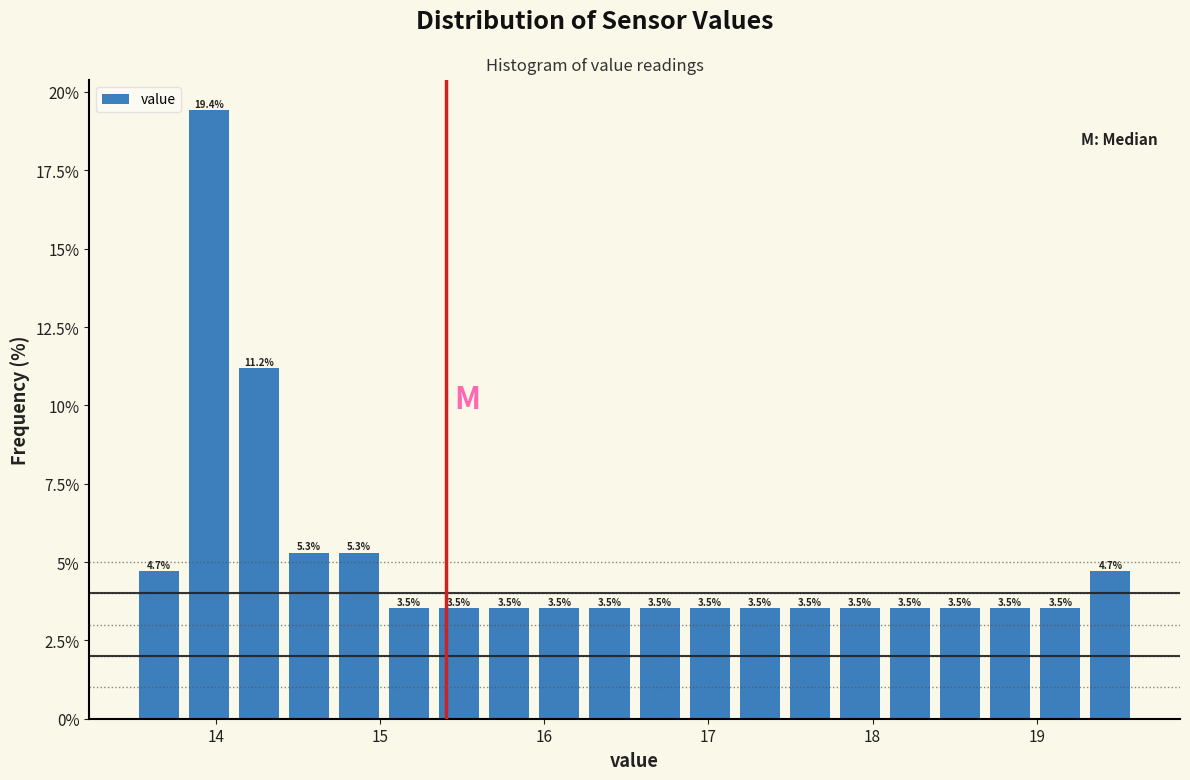

Read against the x-axis, roughly where is the centre of the tallest bar?

14.0